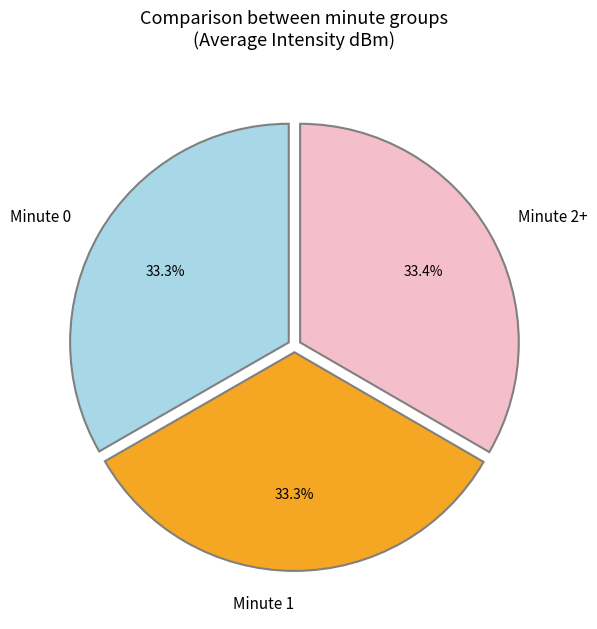

To the nearest percent, what is the difference between the largest and smallest slice percentages?

0%